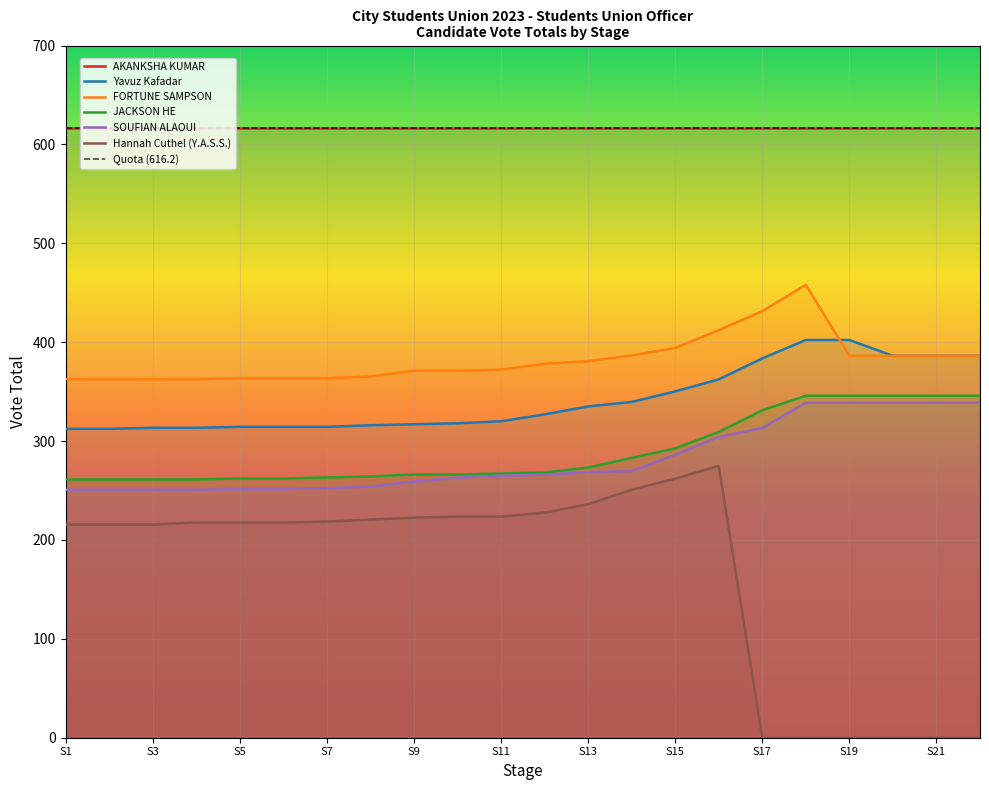

The Hannah Cuthel (Y.A.S.S.) series shows 218.6 at S7. True or false?

True